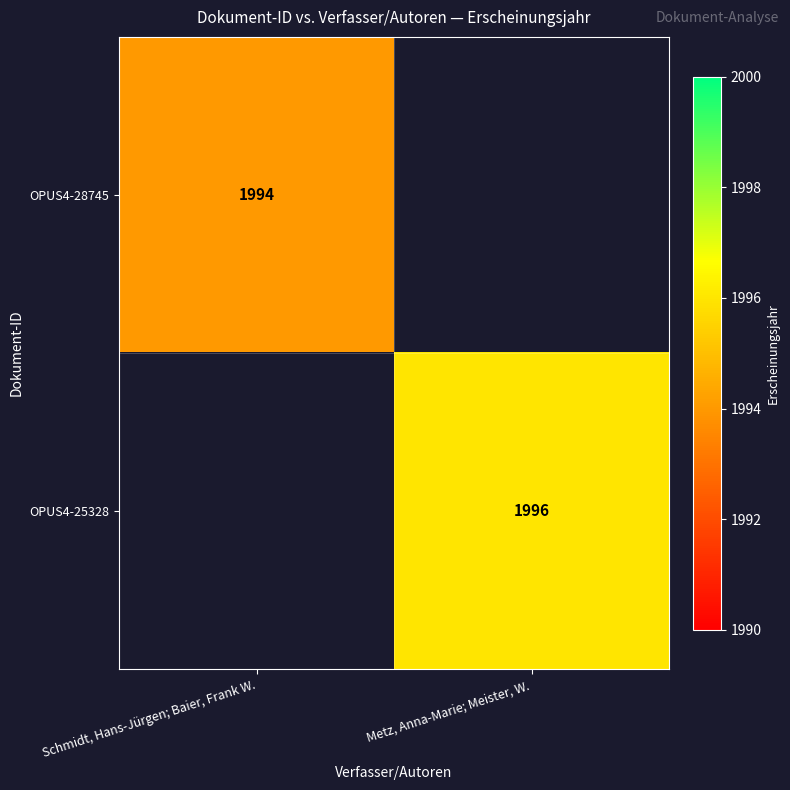

Which label corresponds to the largest value in the chart?

Metz, Anna-Marie; Meister, W.